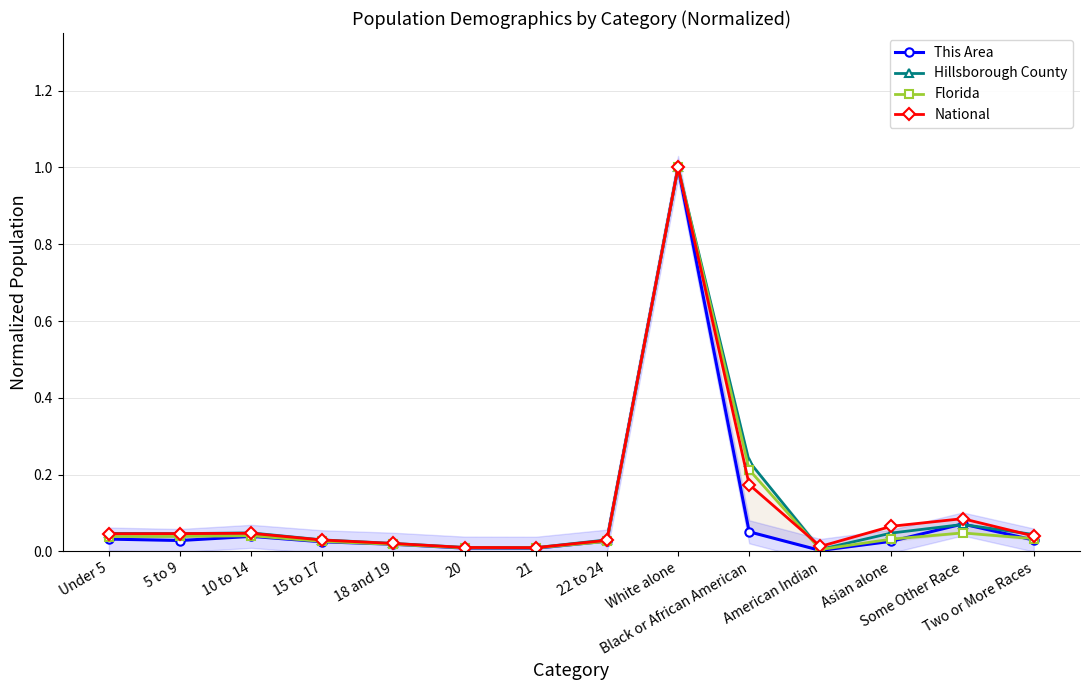

List the labels in order of National value, smallest first.

21, 20, American Indian, 18 and 19, 22 to 24, 15 to 17, Two or More Races, Under 5, 5 to 9, 10 to 14, Asian alone, Some Other Race, Black or African American, White alone